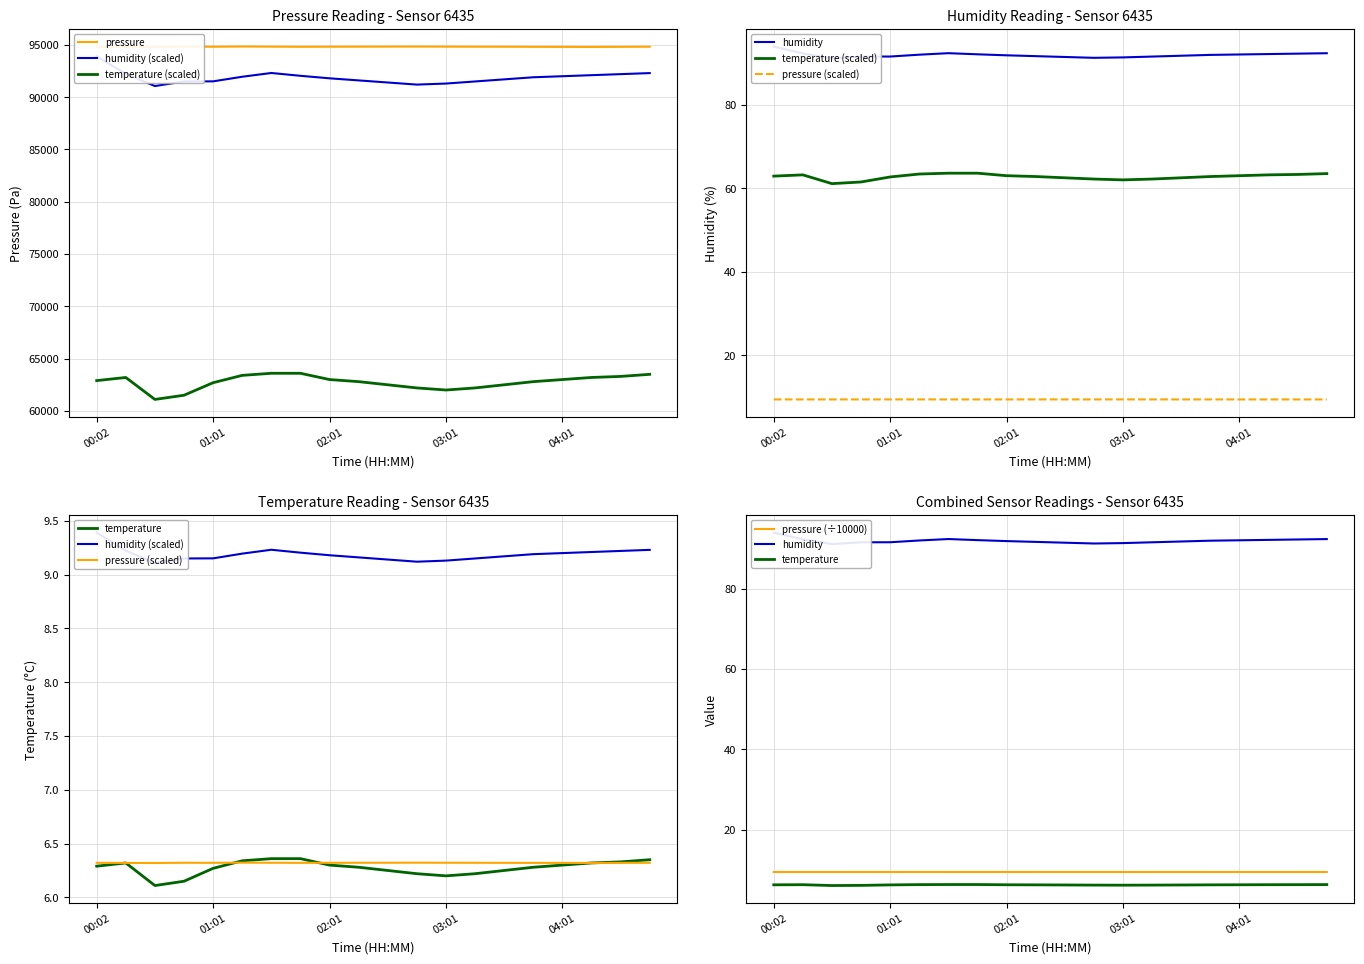

True or false: pressure and humidity intersect in this chart.

False